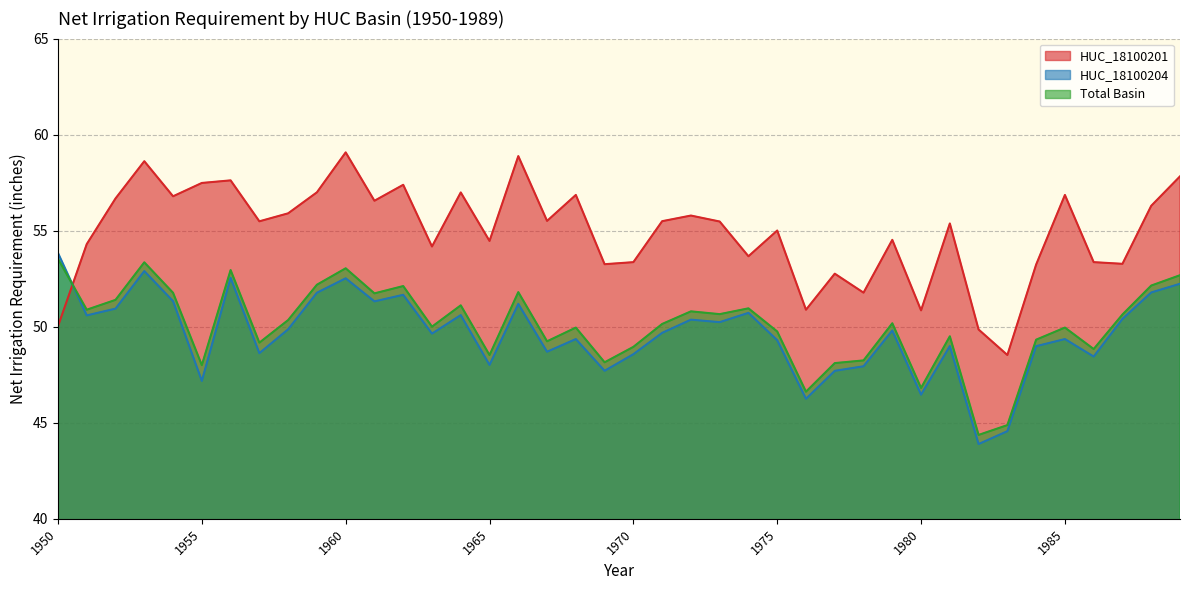

Where is the first local minimum for HUC_18100204.net Irrigation Requirement?

1951